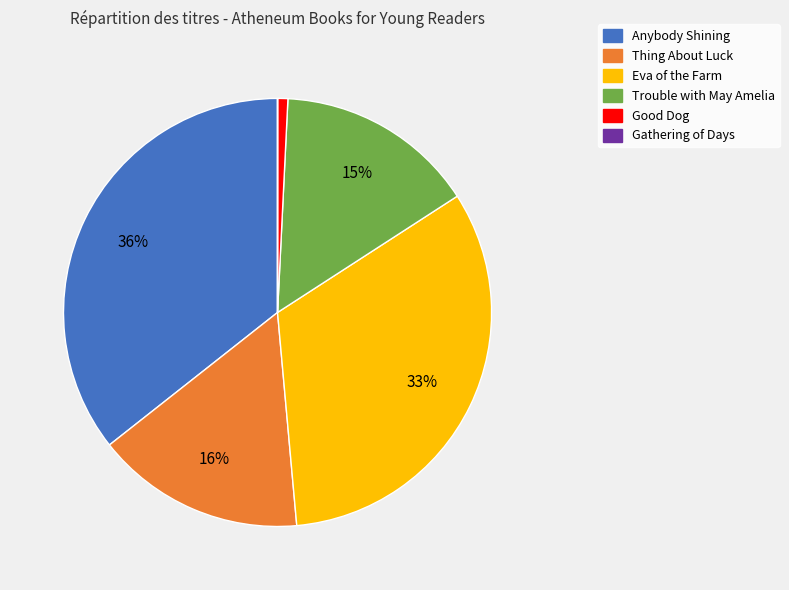

What is the largest slice in the pie chart?

Anybody Shining